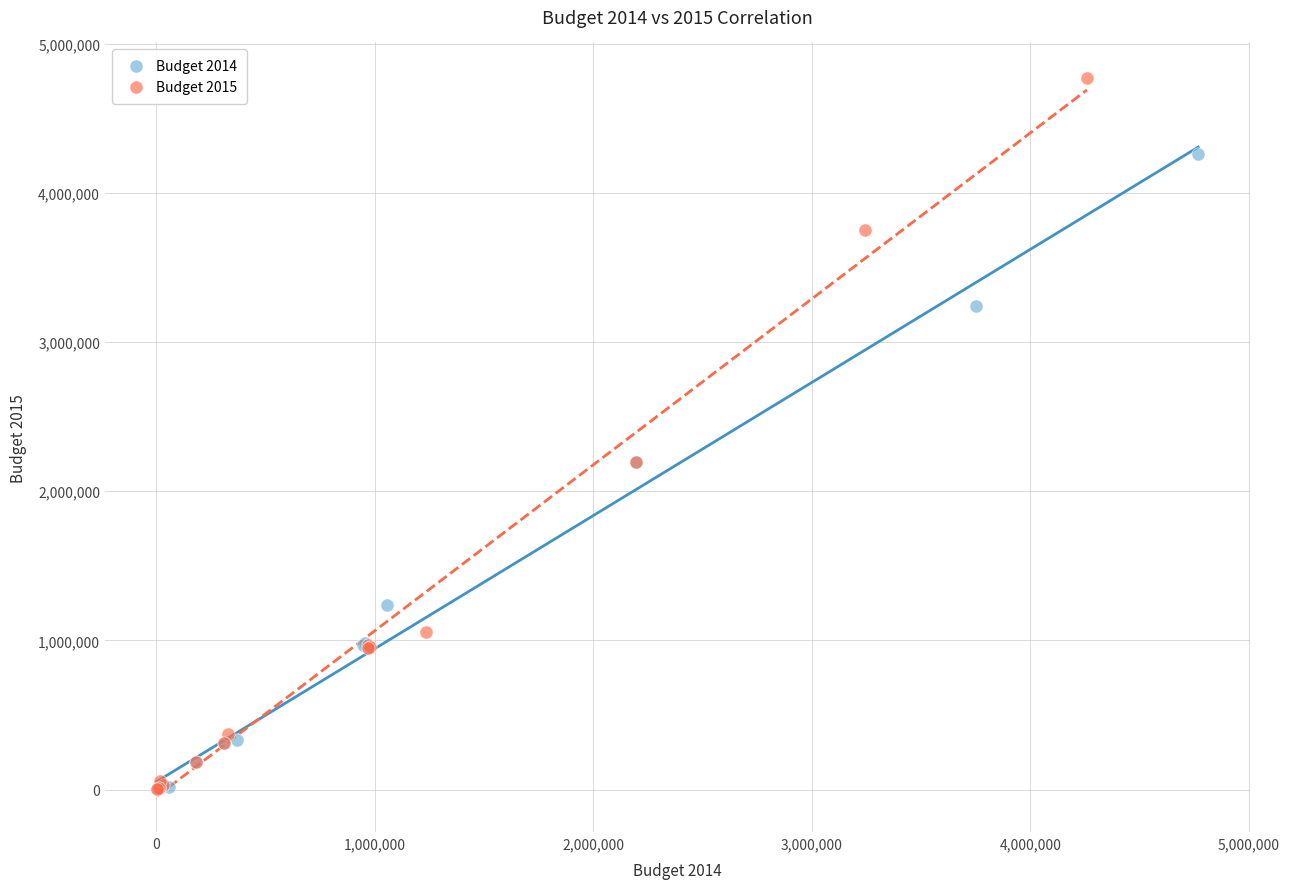

What are all the series names shown in the legend?

Budget 2014, Budget 2015